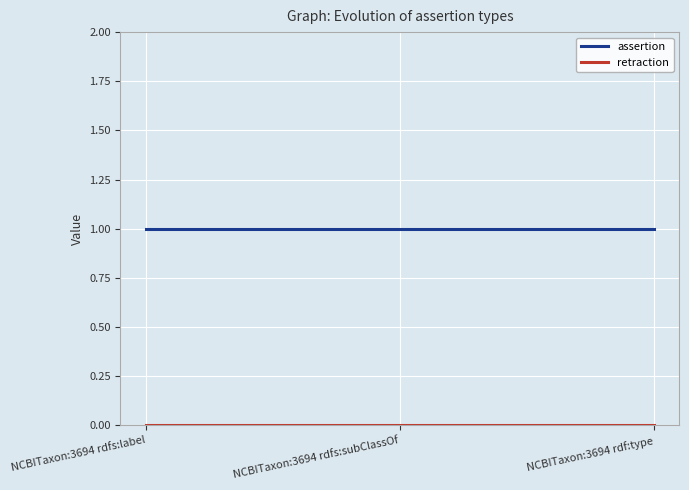

What is the total value across all series at NCBITaxon:3694 rdfs:label?

1